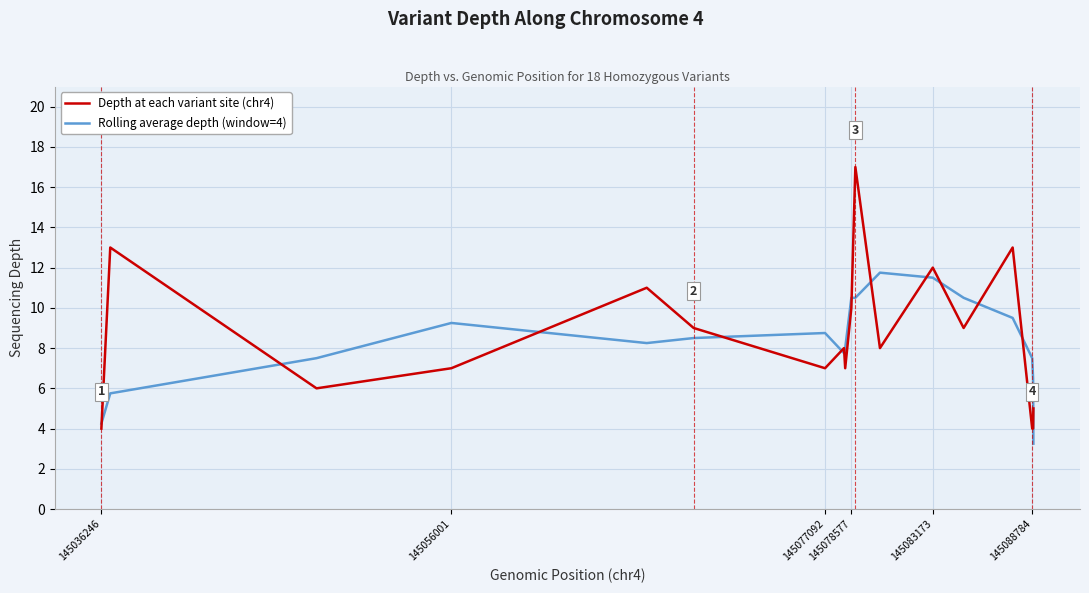

Which series ends up on top after the final intersection of Rolling average depth (window=4) and Depth at each variant site (chr4)?

Depth at each variant site (chr4)